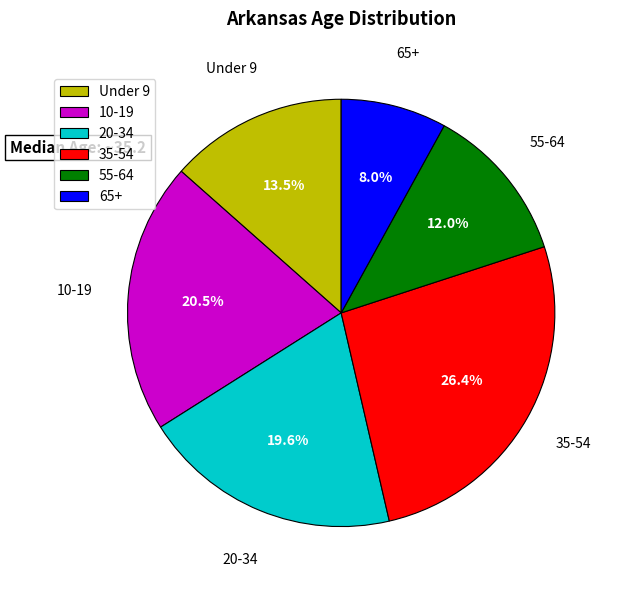

How many segments does this pie chart have?

6